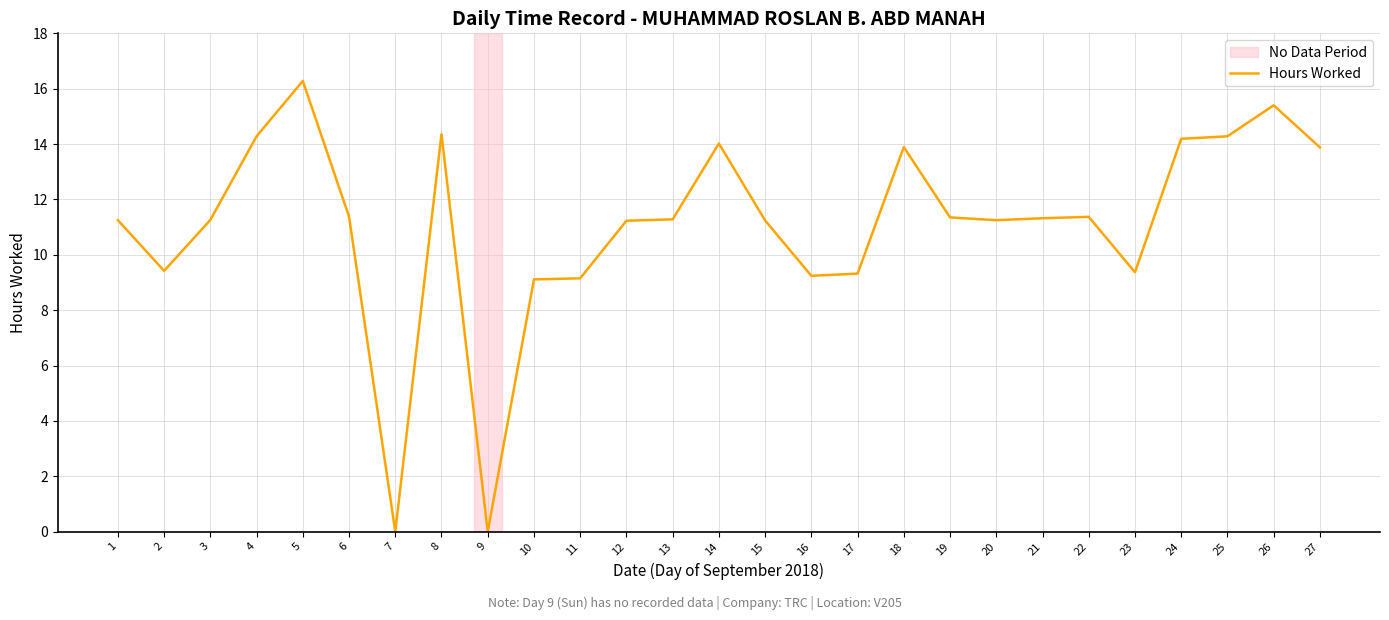

True or false: the data shows 11.2 at 15.

True